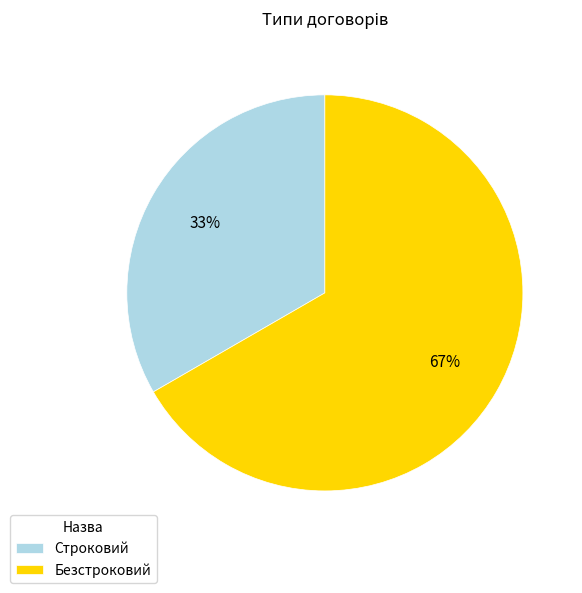

Rank the categories by value from lowest to highest.

Строковий, Безстроковий